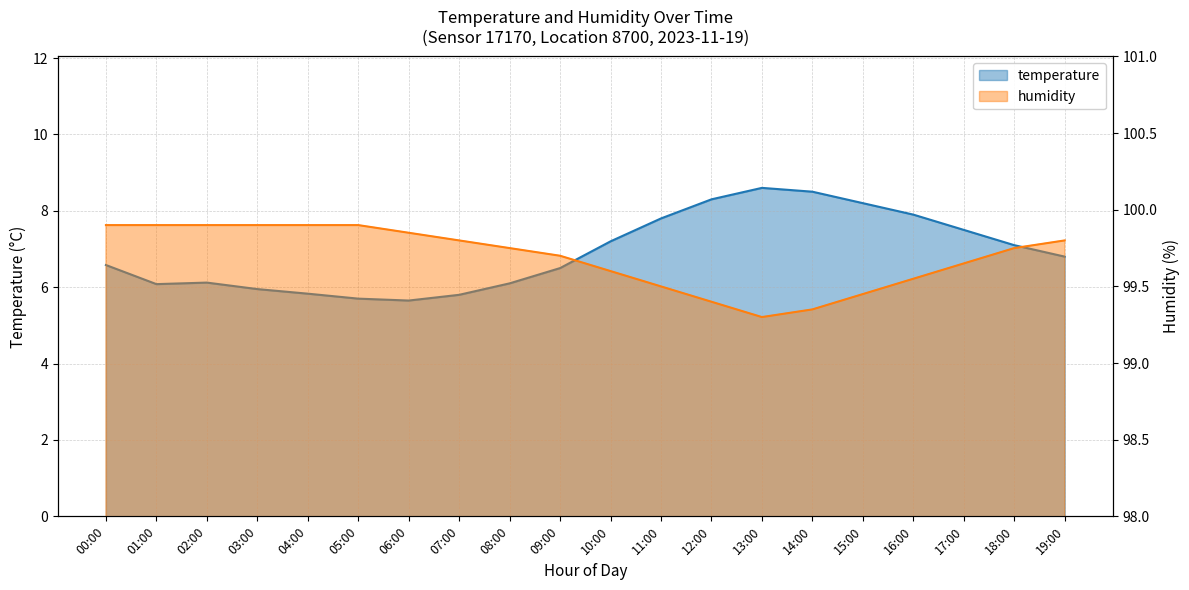

Rank the series by their maximum value, from lowest to highest.

temperature, humidity